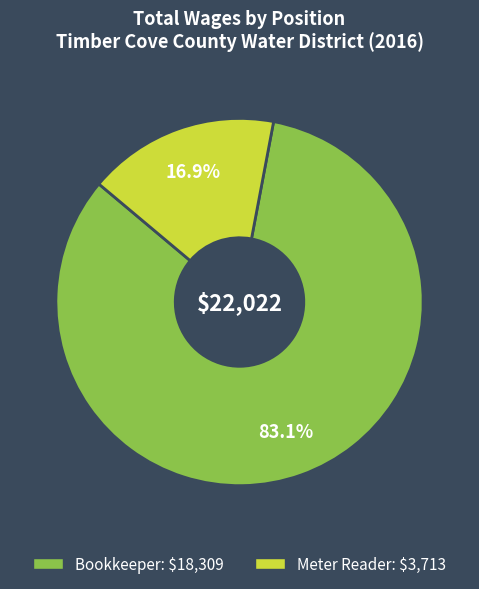

Is there a majority slice in this chart?

Yes